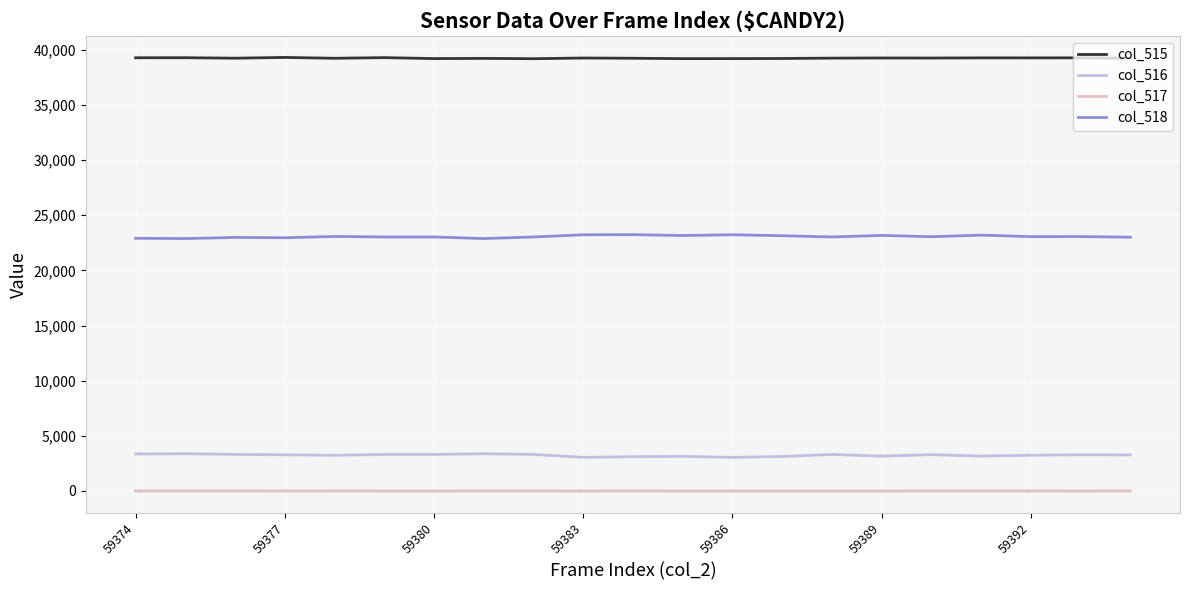

What is the maximum value for col_518?

23237